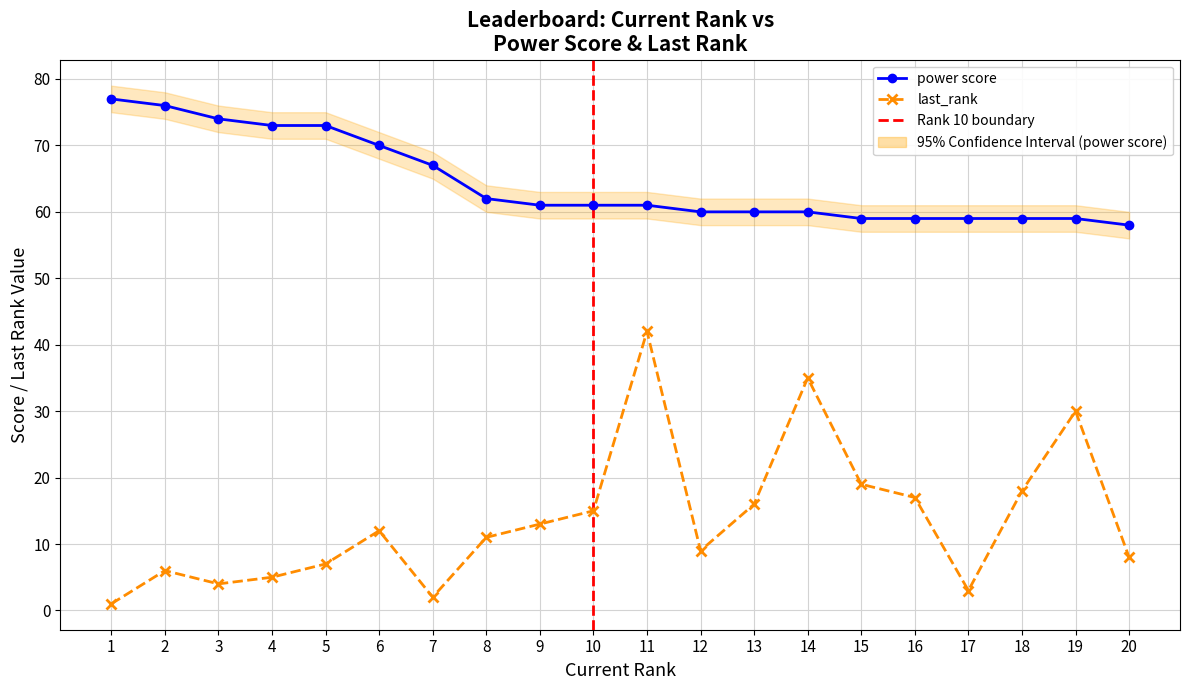

Rank the series at 20 from highest to lowest value.

power score, last_rank